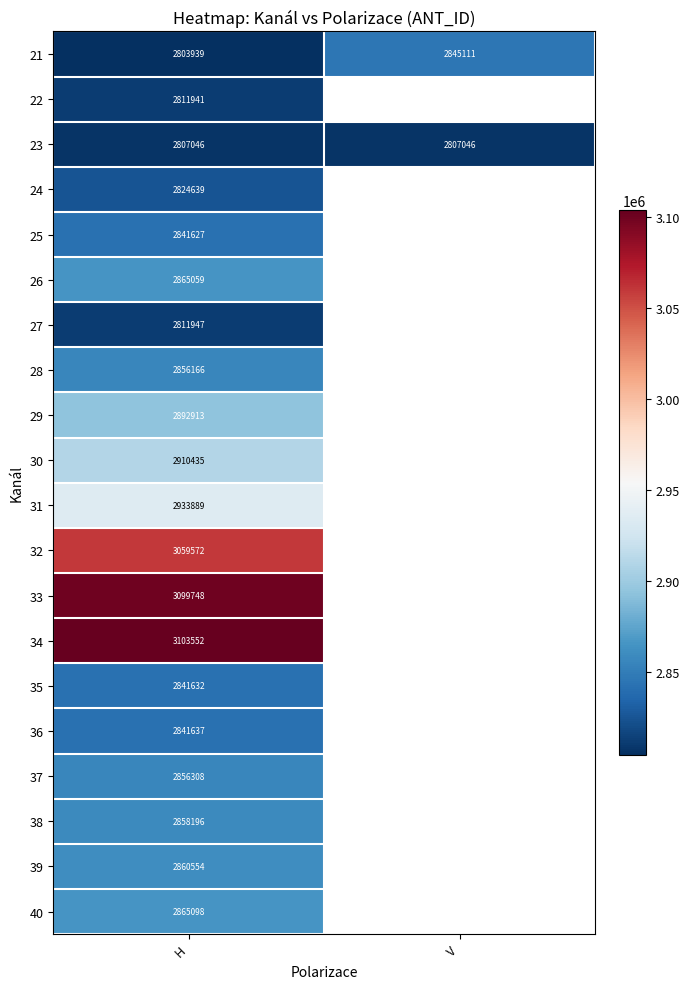

What is the total value across all series at H?

57745898